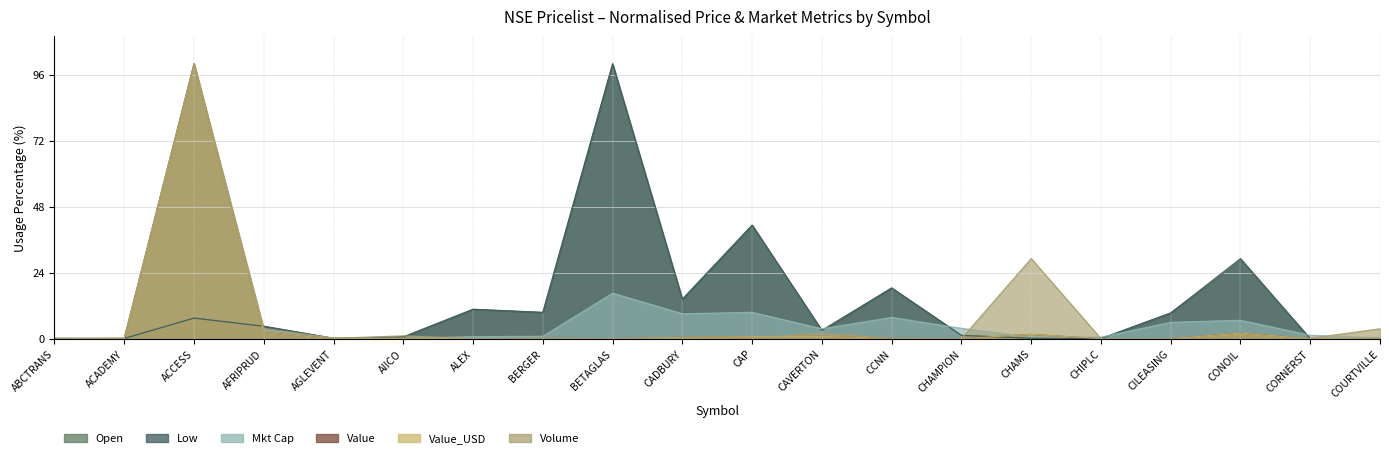

At ABCTRANS, list the series in order from smallest to largest.

Value, Value_USD, Volume, Open, Low, Mkt Cap